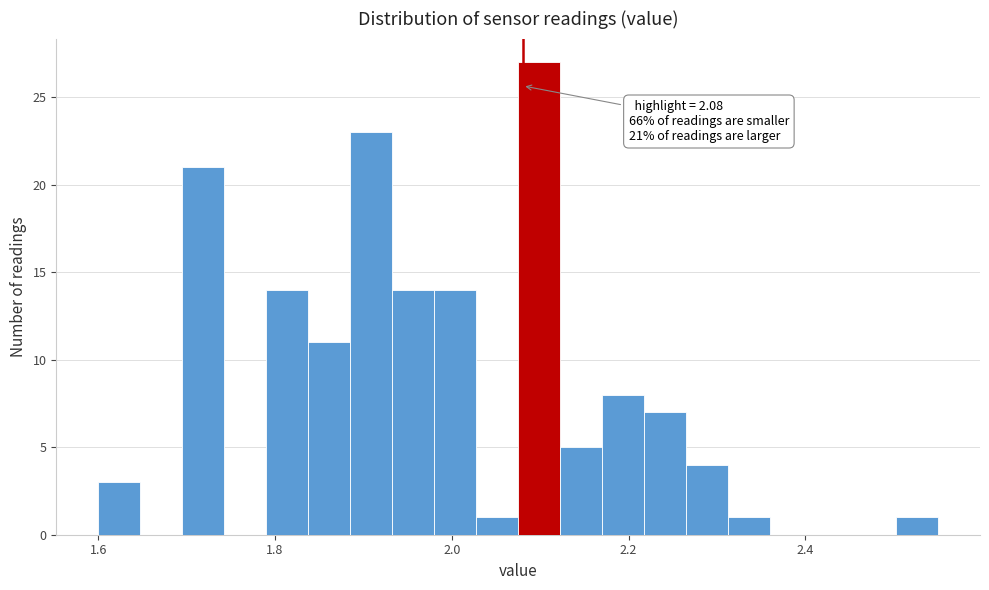

Read against the x-axis, roughly where is the centre of the tallest bar?

2.10